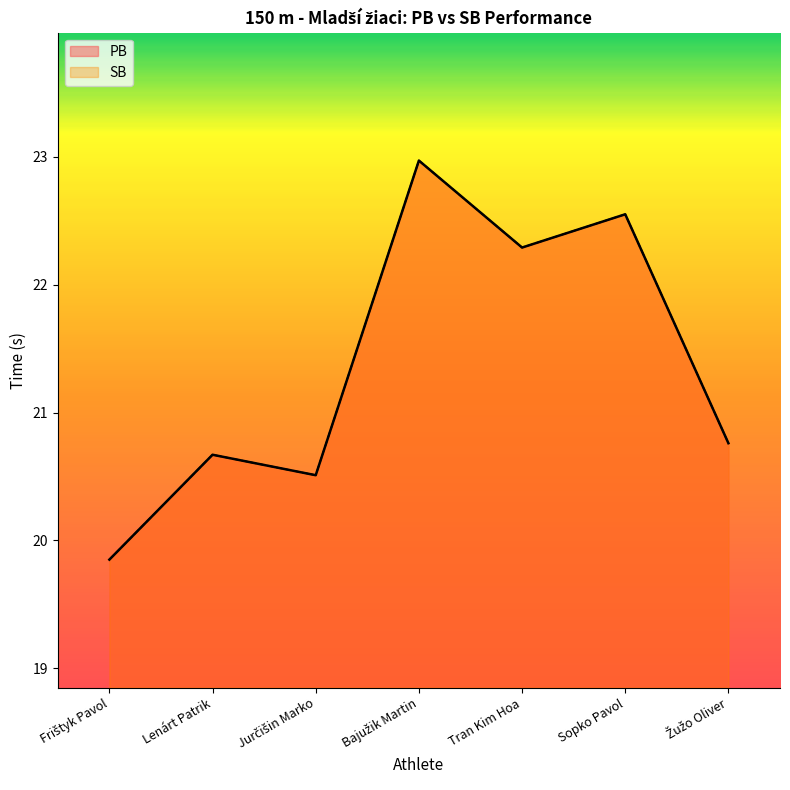

At which label is SB closest to 21?

Žužo Oliver